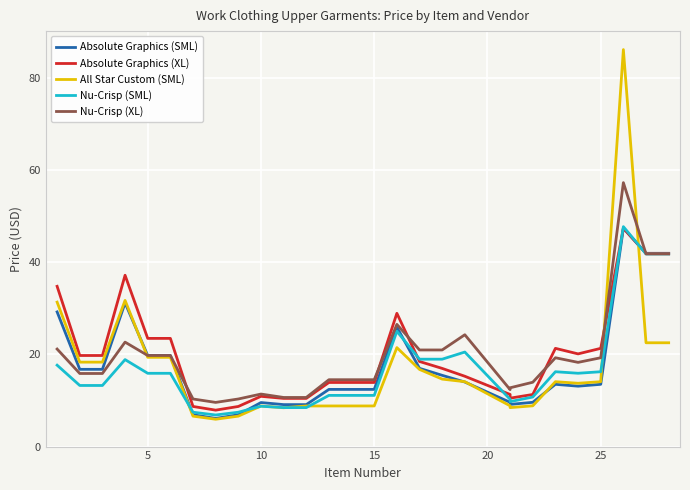

Which series ends up on top after the final intersection of Absolute Graphics (XL) and Nu-Crisp (SML)?

Absolute Graphics (XL)